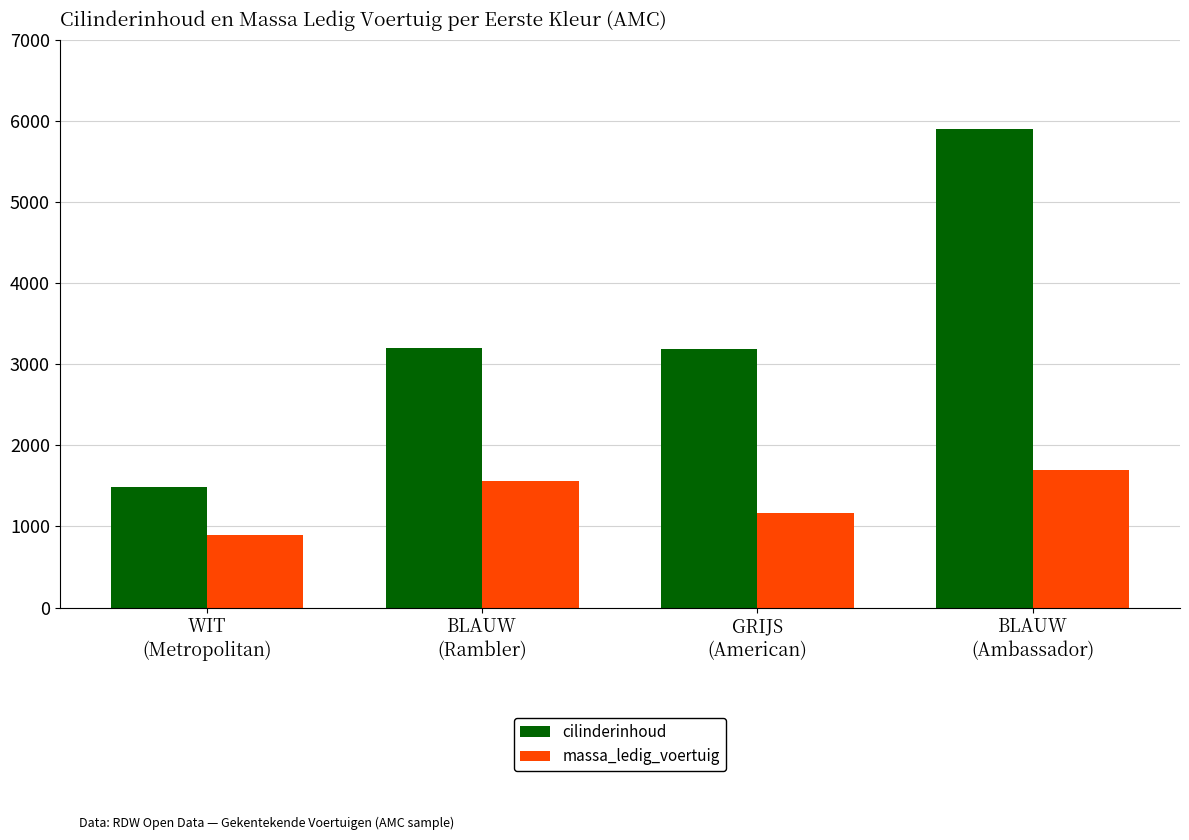

At how many categories does at least one series exceed 1392?

4